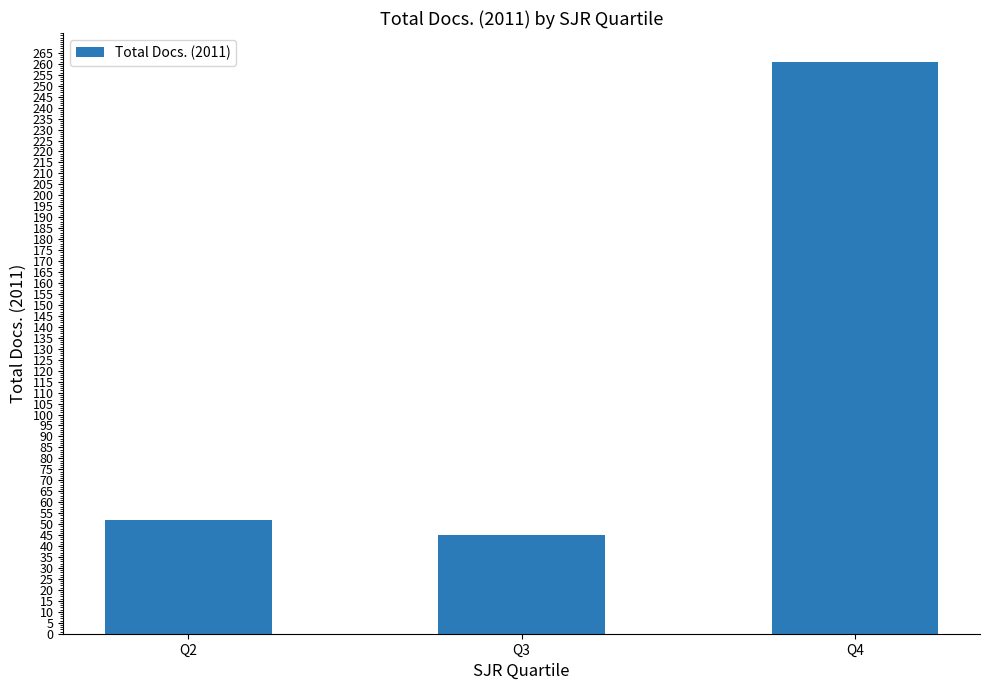

What is the greatest value displayed?

261